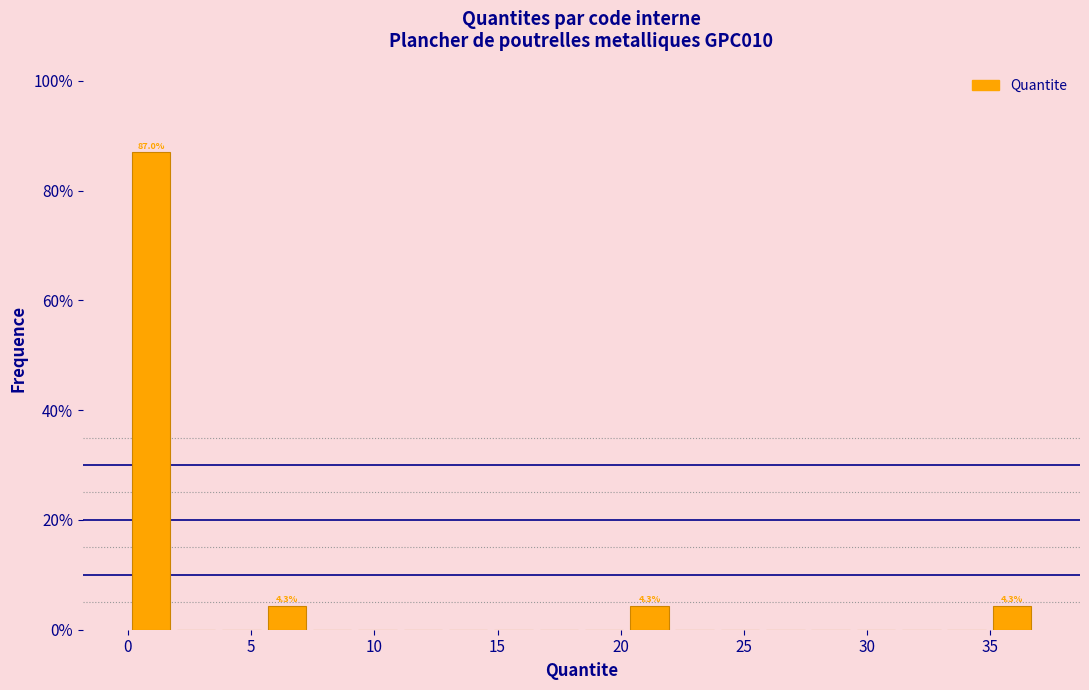

Around what value on the x-axis is the tallest bar? Give the approximate position of its centre, as read against the axis.

1.0